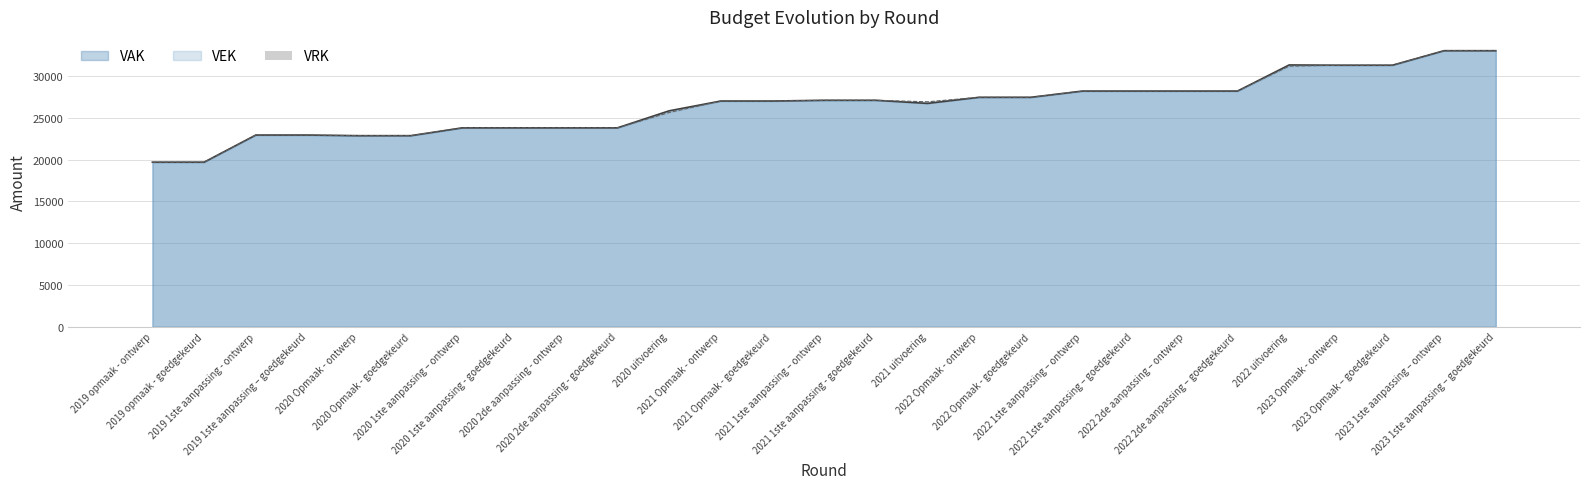

What is the sum of all VAK values?

714904